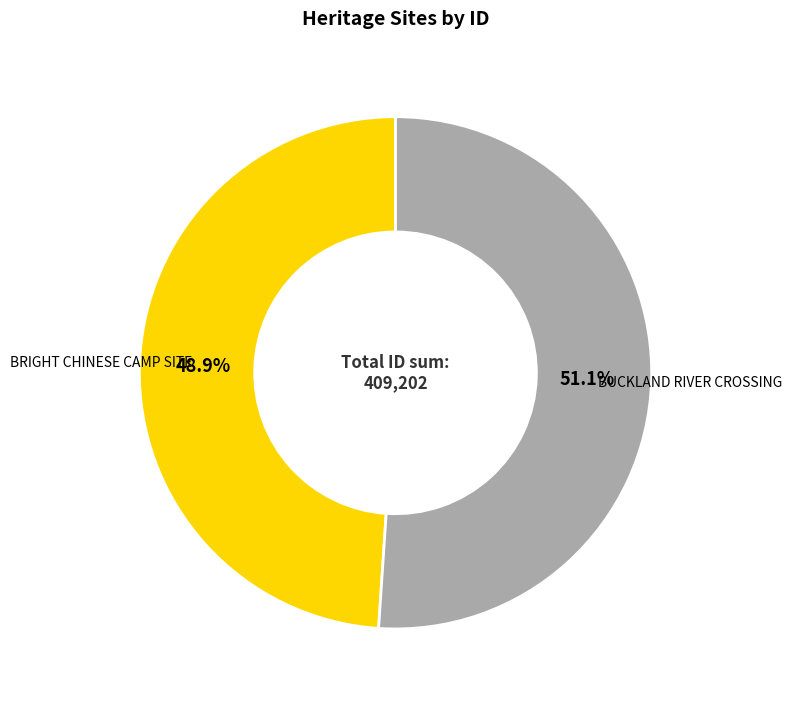

Which category accounts for the majority?

BUCKLAND RIVER CROSSING